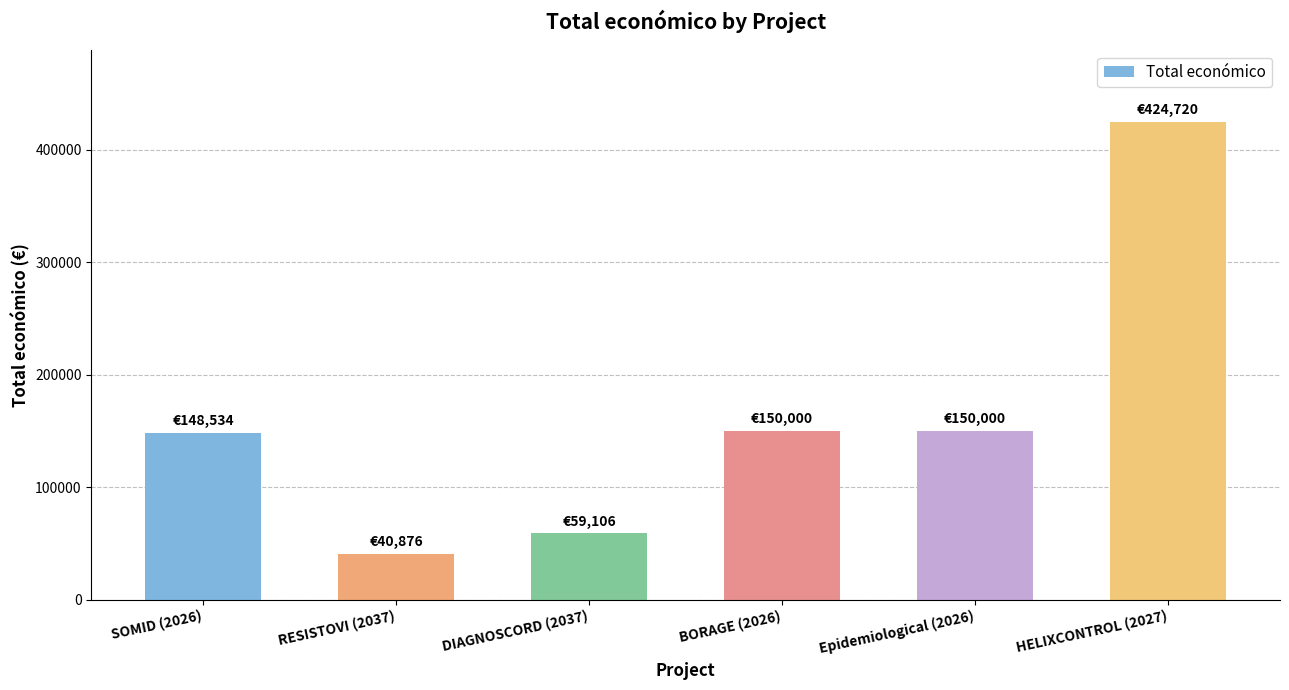

What is the difference between the values at SOMID (2026) and Epidemiological (2026)?

1466